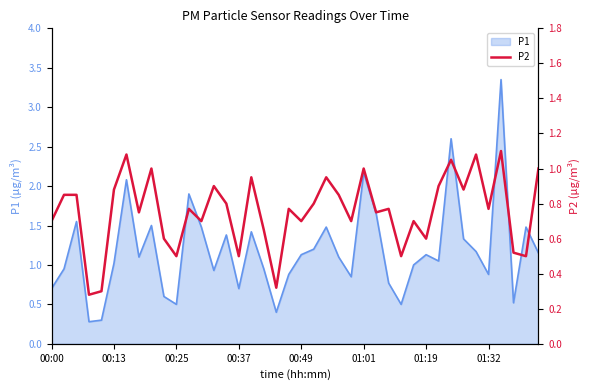

Reading right to left, extract all data points from this chart.

1.0	0.5	0.5	1.1	0.8	1.1	0.9	1.1	0.9	0.6	0.7	0.5	0.8	0.8	1.0	0.7	0.8	0.9	0.8	0.7	0.8	0.3	0.7	0.9	0.5	0.8	0.9	0.7	0.8	0.5	0.6	1.0	0.8	1.1	0.9	0.3	0.3	0.8	0.8	0.7